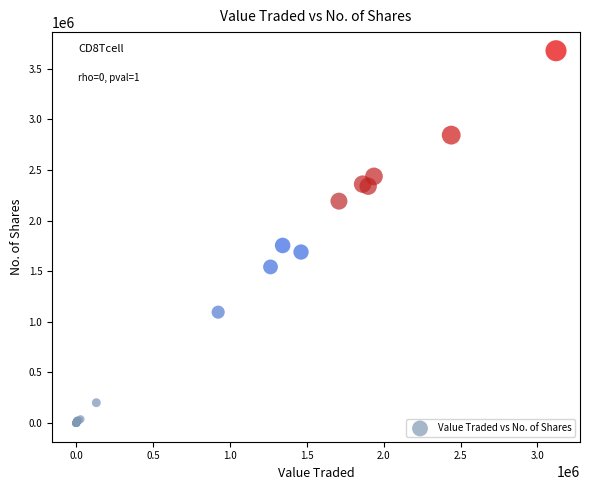

What Y value in the scatter plot is closest to 1839307?

1754943